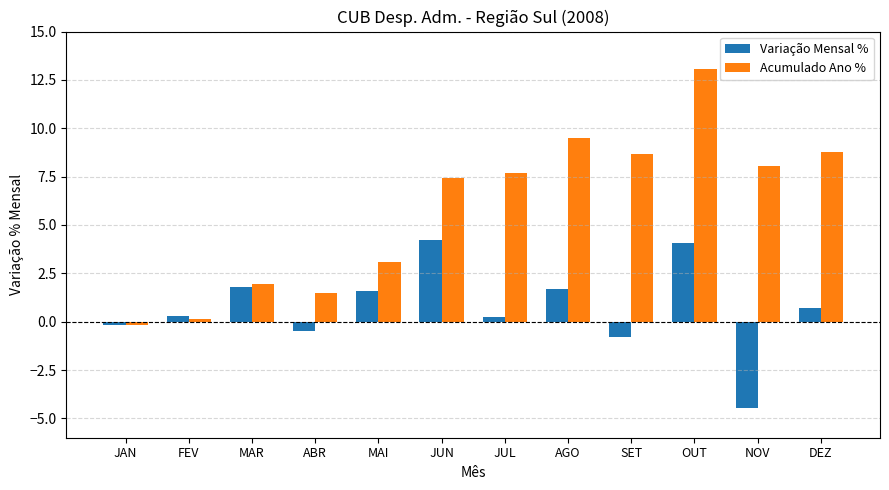

How many values in the Acumulado Ano % series are below 7?

5